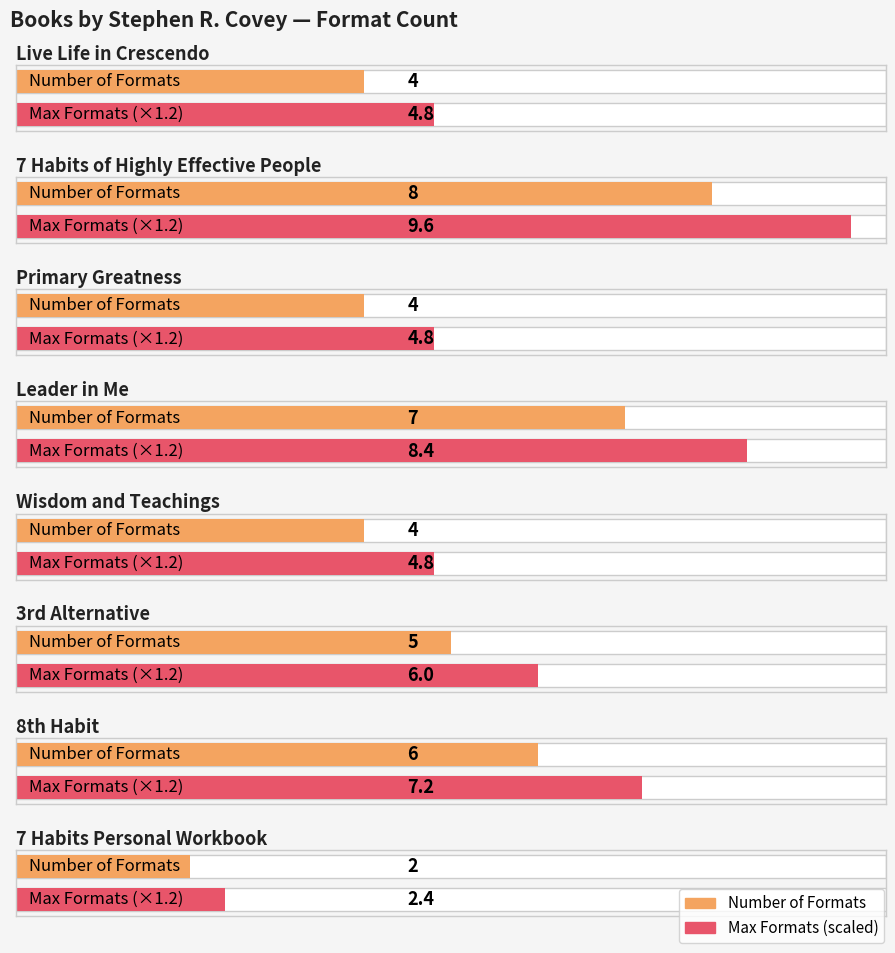

List the labels in order of value, smallest first.

7 Habits Personal Workbook, Live Life in Crescendo, Primary Greatness, Wisdom and Teachings, 3rd Alternative, 8th Habit, Leader in Me, 7 Habits of Highly Effective People